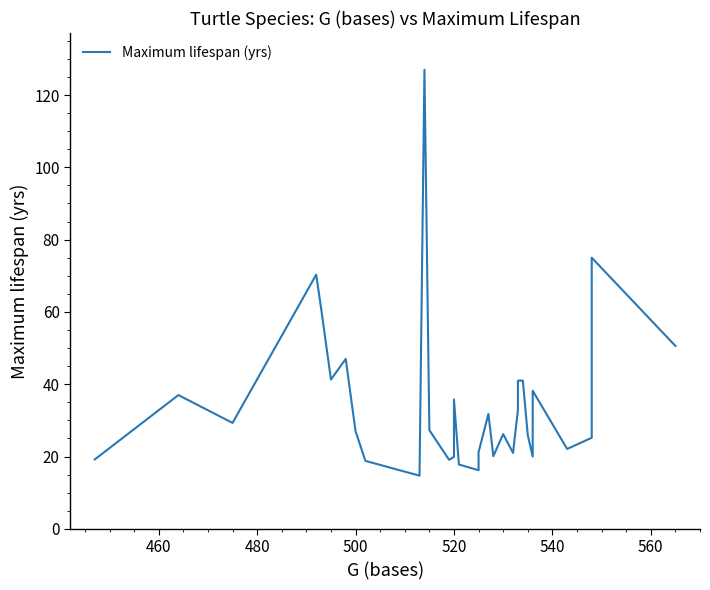

True or false: the data has more than 1 interior local peaks.

True